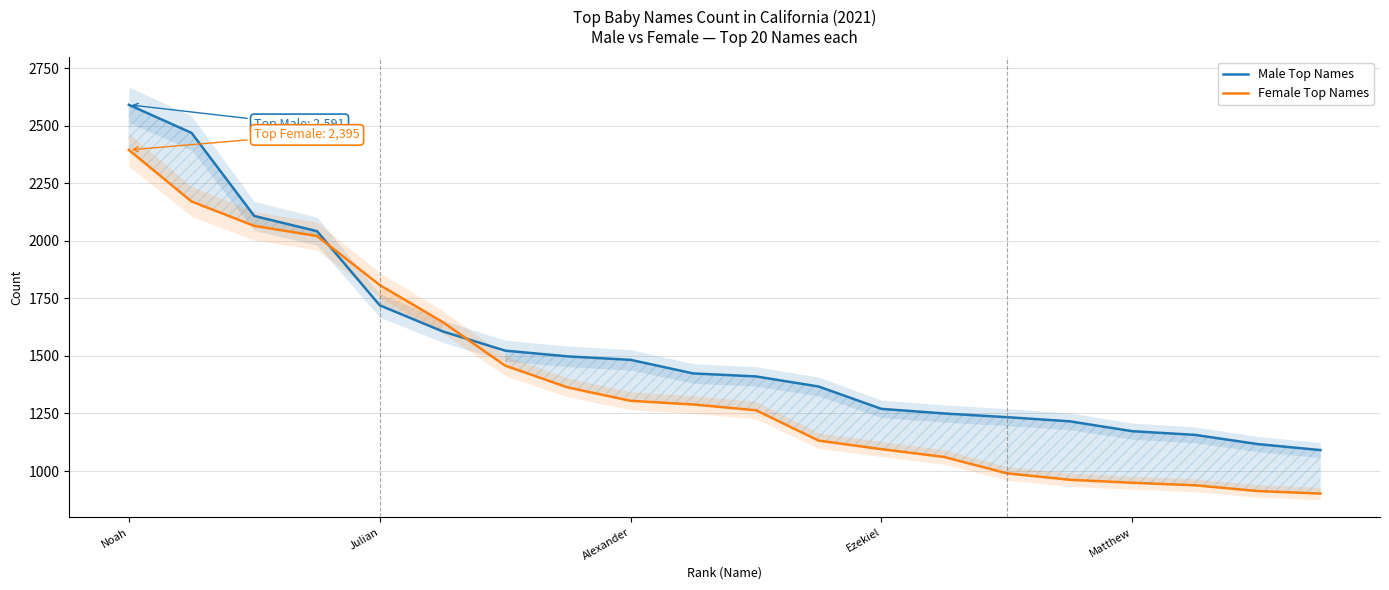

What is the maximum value for Male Top Names?

2591